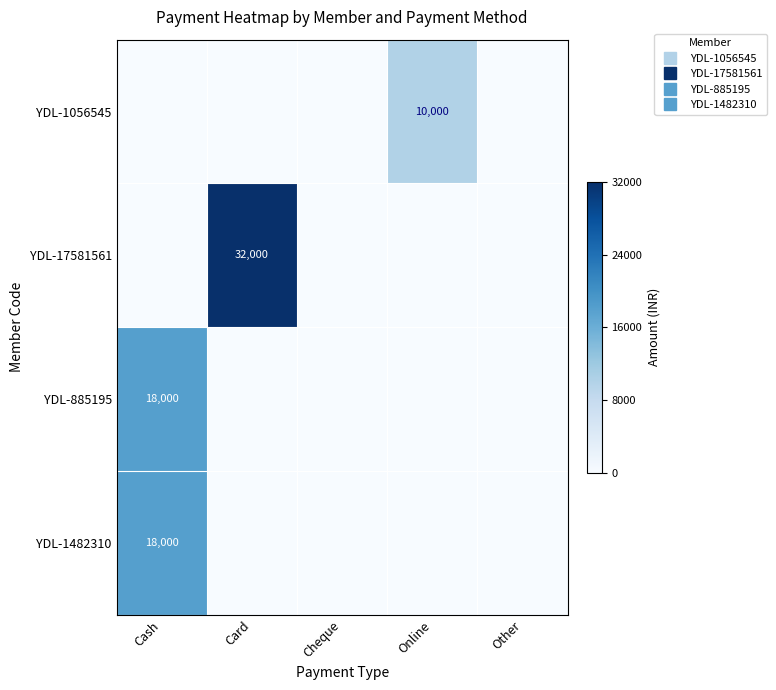

Which label corresponds to the largest value in the chart?

Card